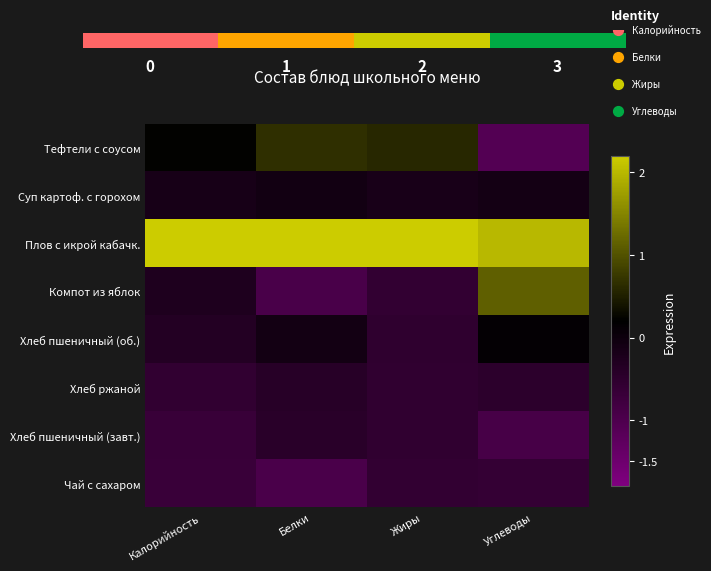

How many positive values does the Компот из яблок series have?

1